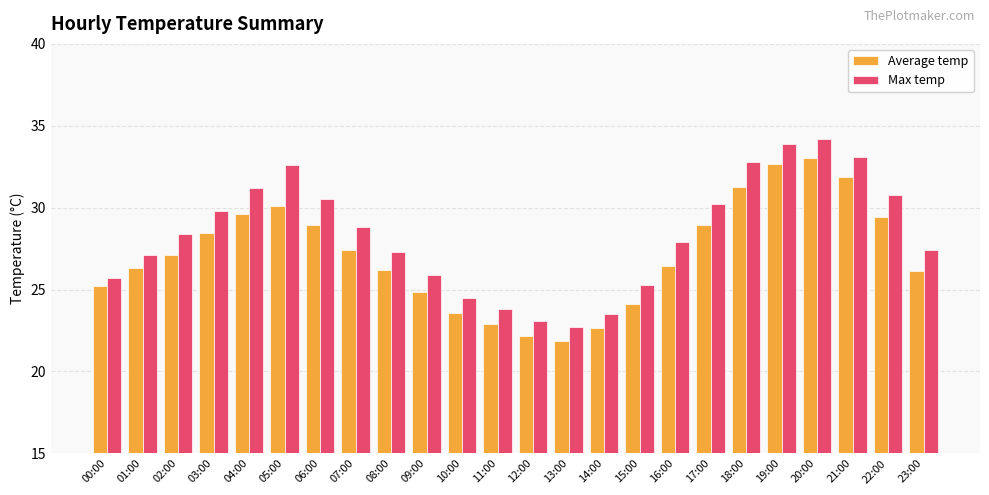

What is the difference between the highest and lowest values at 19:00?

1.2